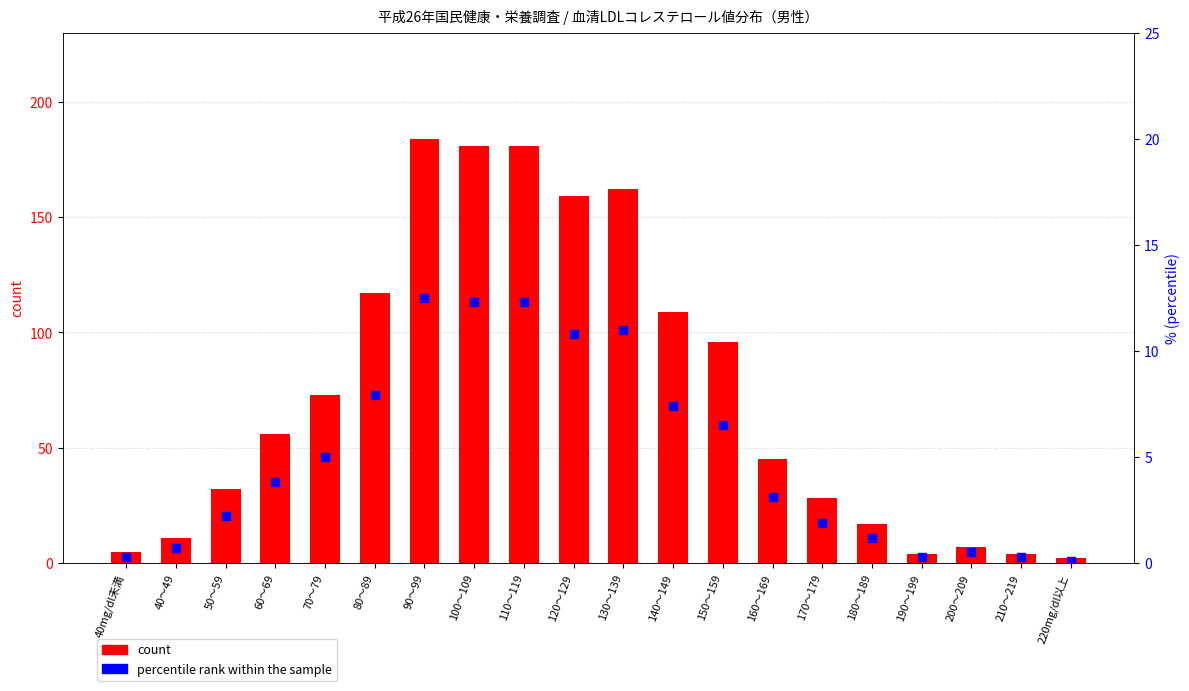

At which category is the sum across all series the highest?

90～99